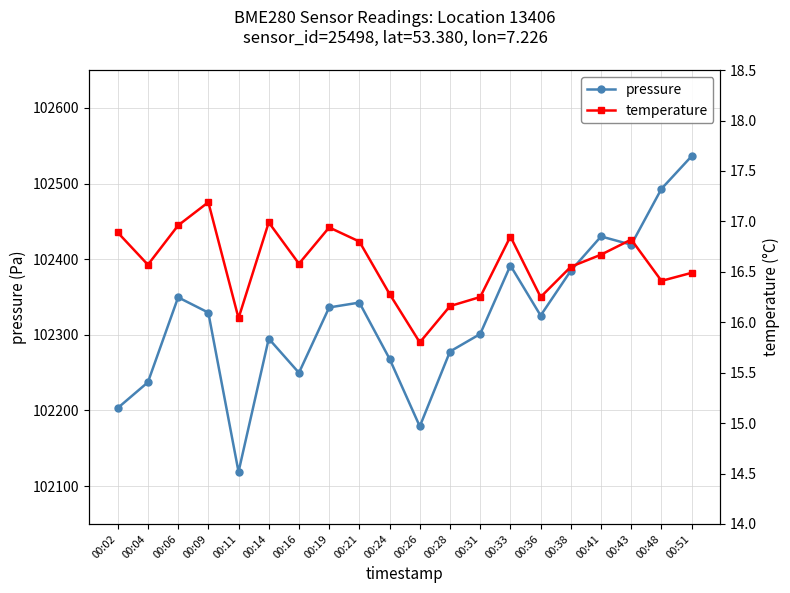

What value does the pressure series have at 00:51?

102536.3